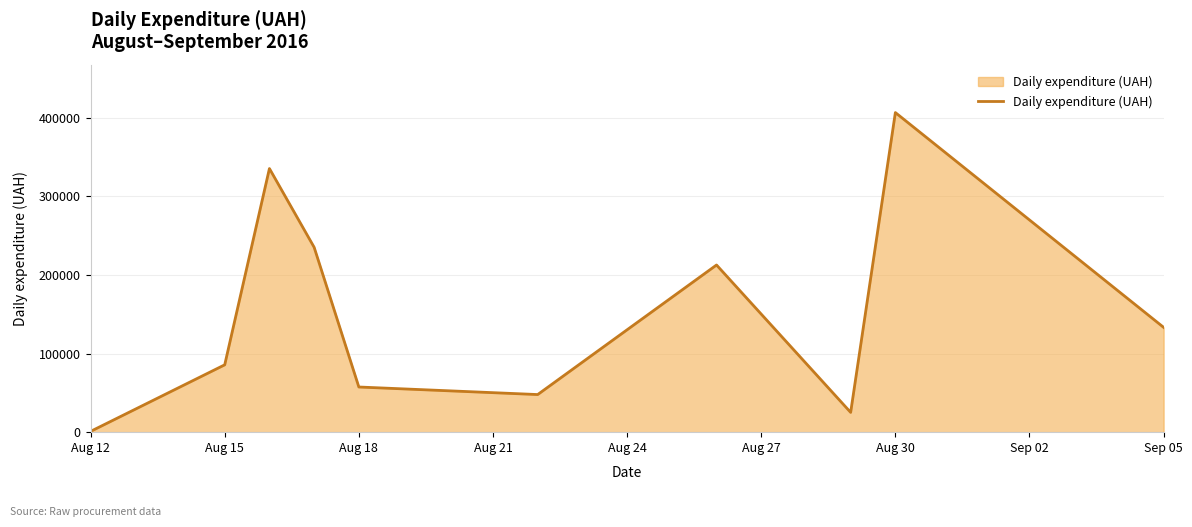

What is the difference between the maximum and minimum values?

405441.4